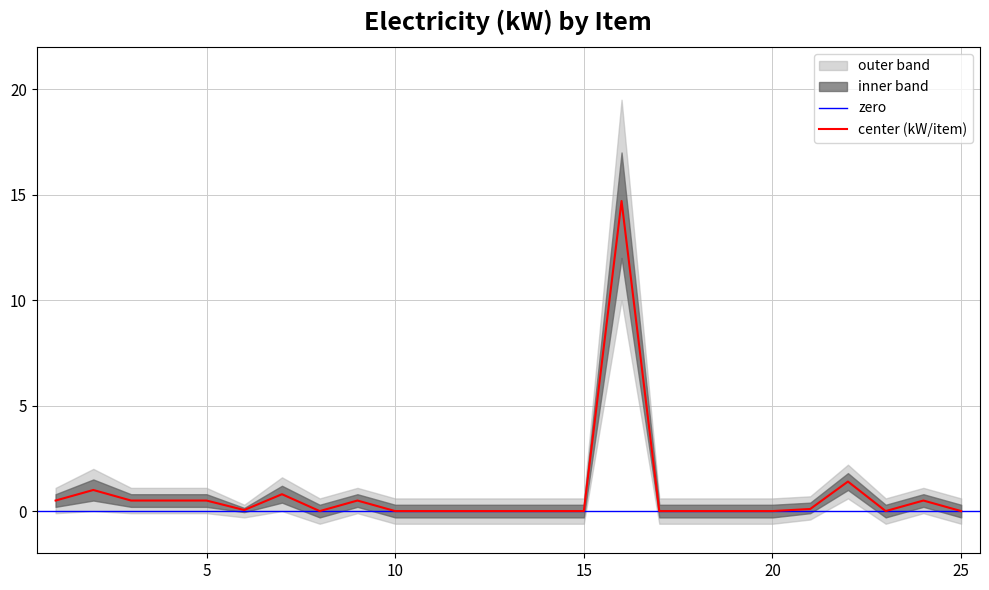

Rank the series at 15 from highest to lowest value.

upper_outer, upper_inner, center, lower_inner, lower_outer